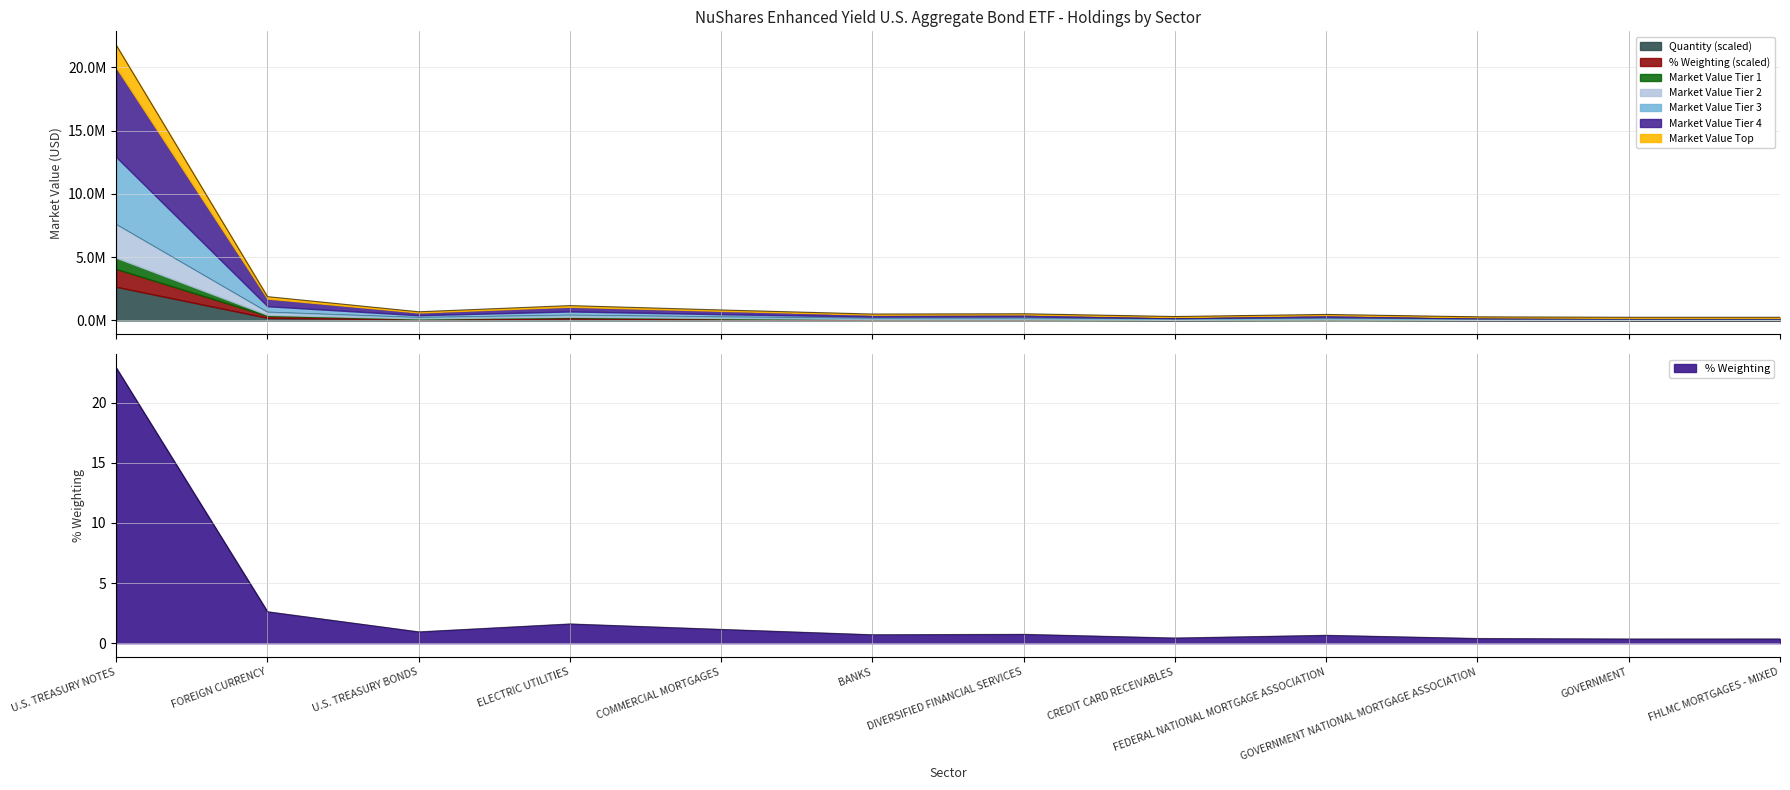

Where is the first local minimum for Market Value?

U.S. TREASURY BONDS